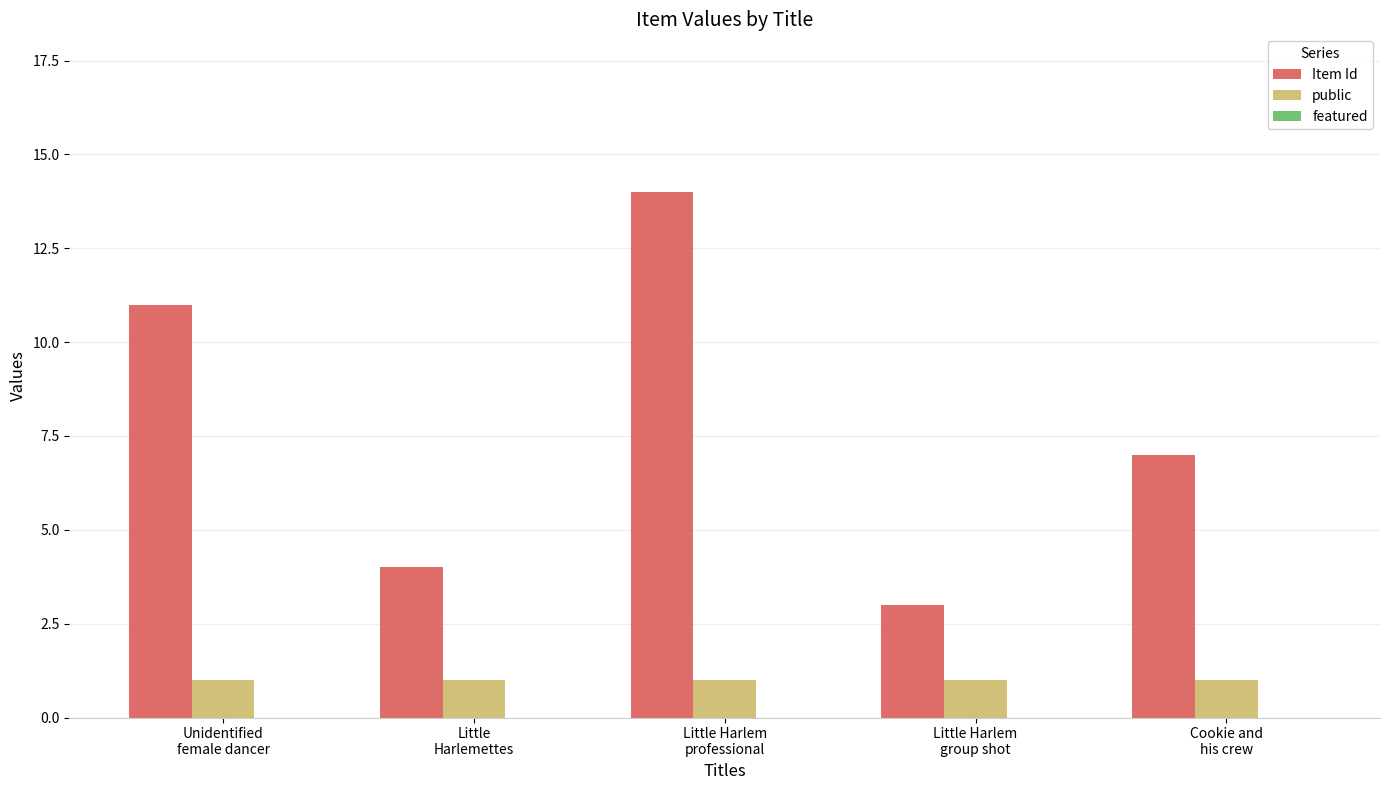

What is the lowest value of the Item Id series?

3